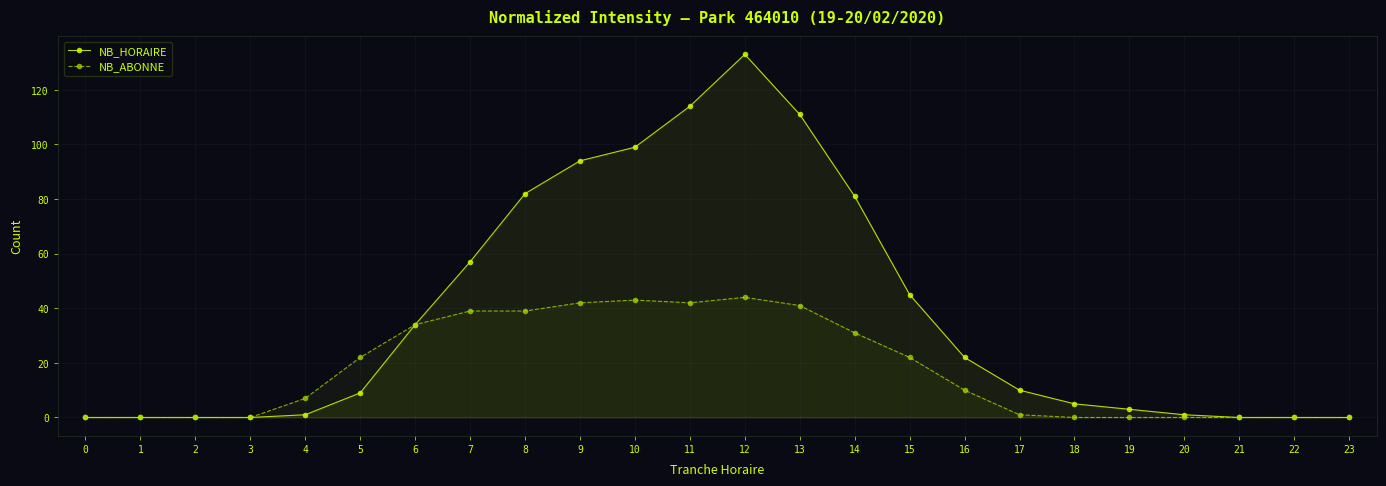

Which series has the largest range (max minus min)?

NB_HORAIRE